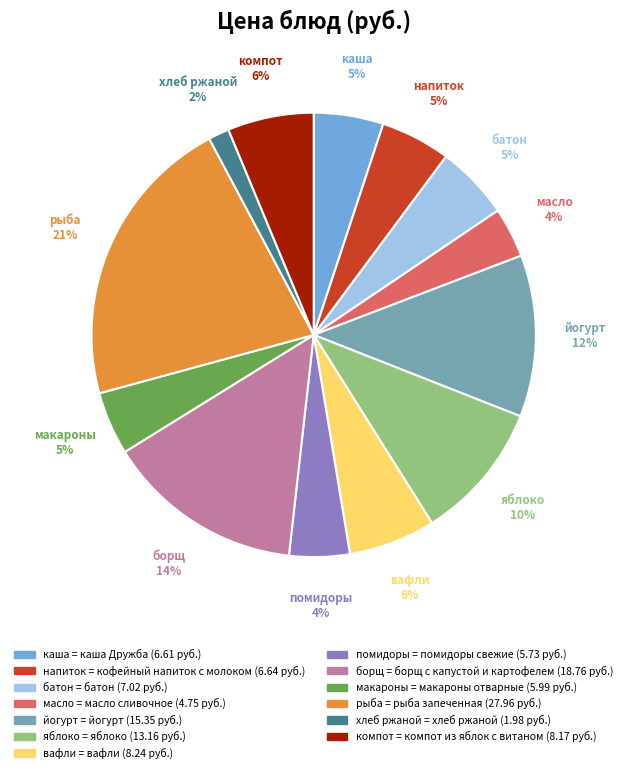

To the nearest percent, what is the average slice percentage?

8%